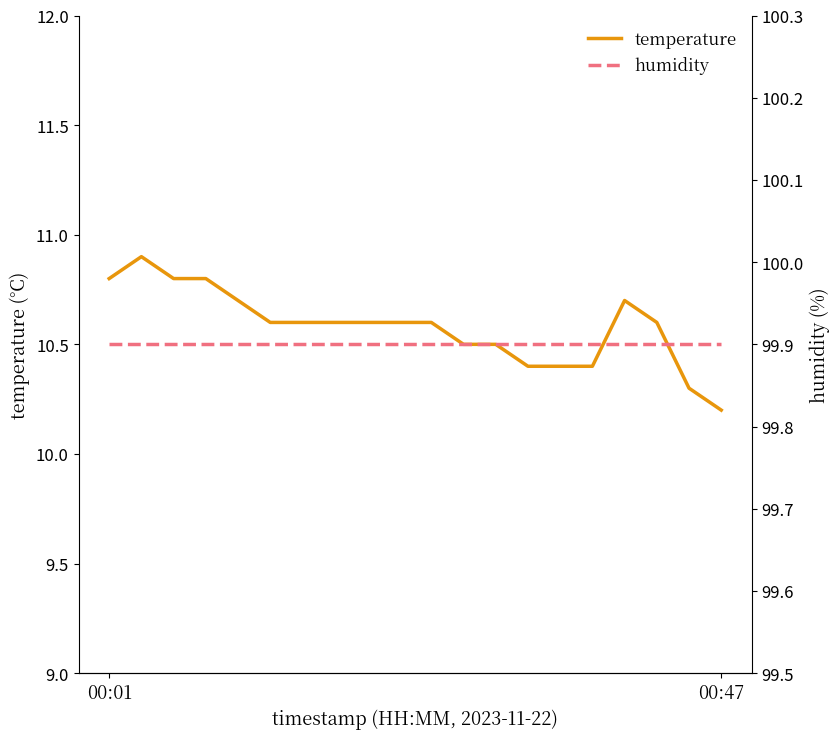

Which series has the largest range (max minus min)?

temperature